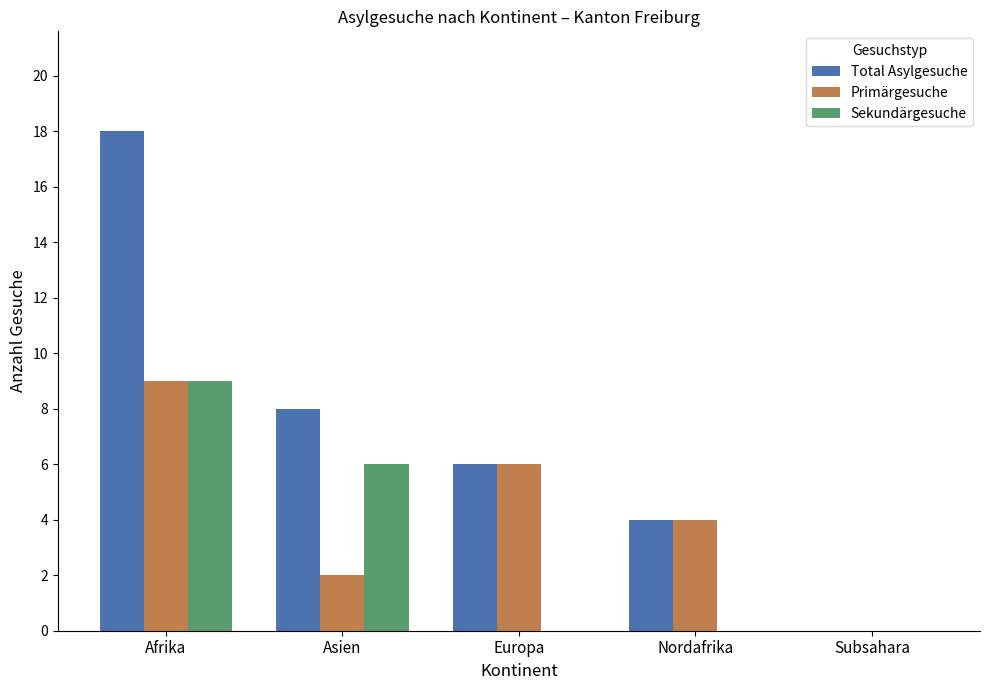

Between Asien and Subsahara, which series saw the biggest shift?

Total Asylgesuche